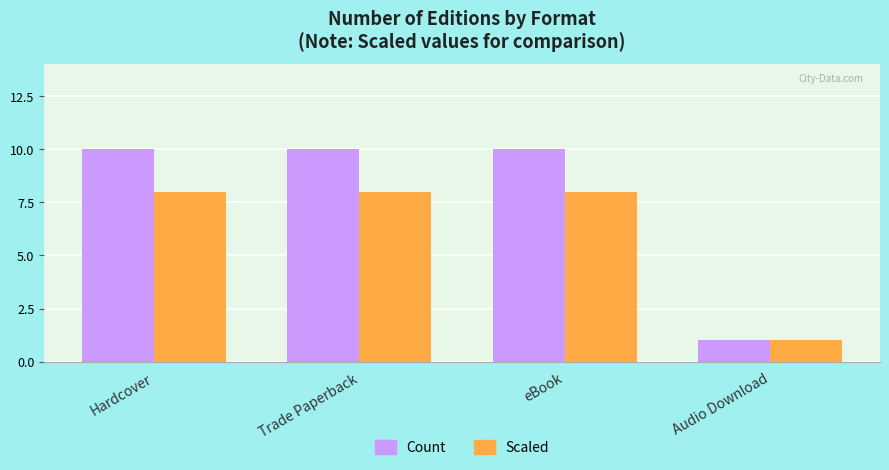

What are all the series names shown in the legend?

Count, Scaled